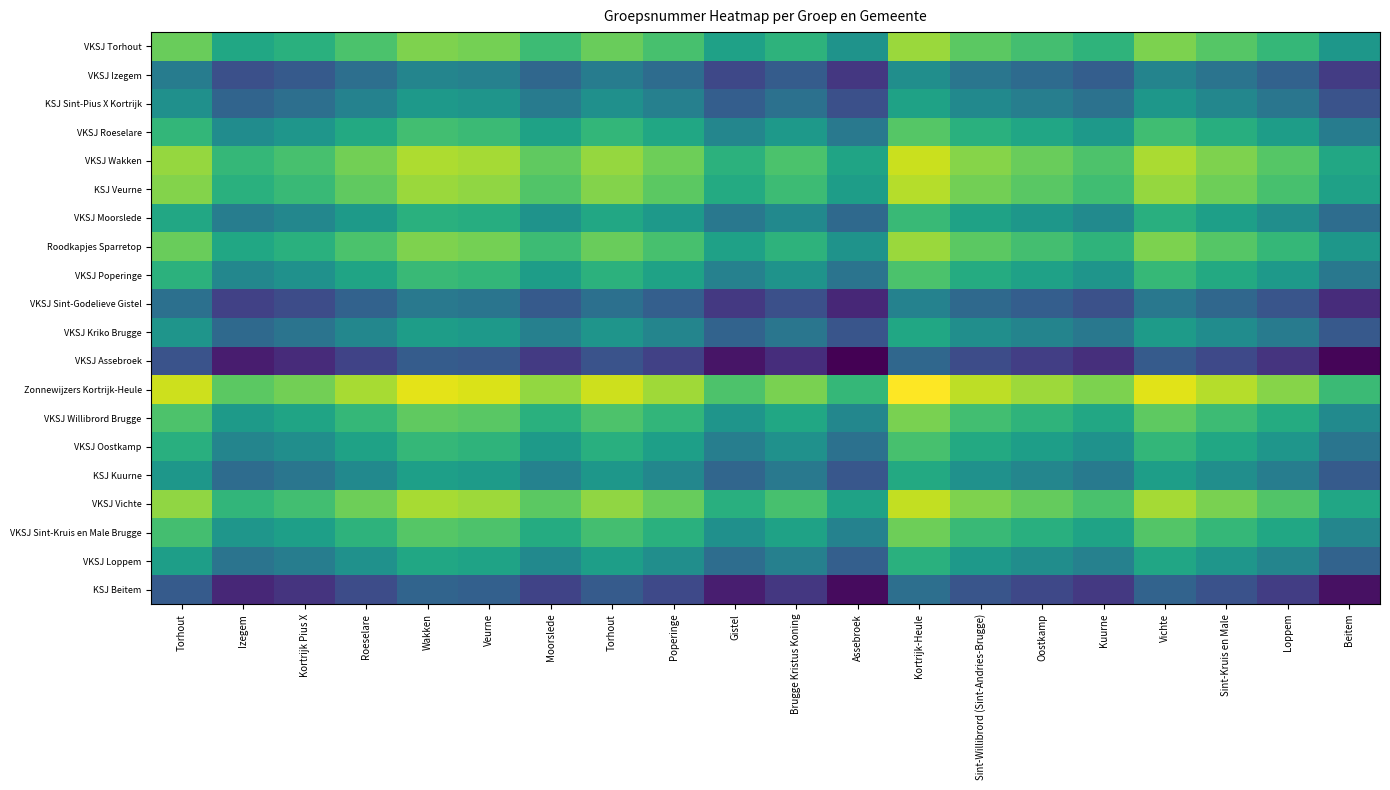

How many distinct data groups are displayed?

20